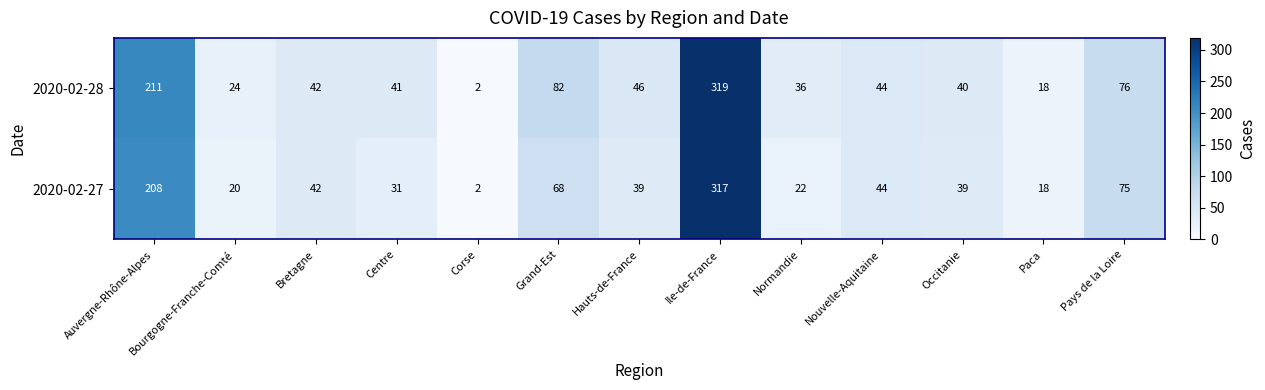

List the series in order of their peak value, highest first.

2020-02-28, 2020-02-27